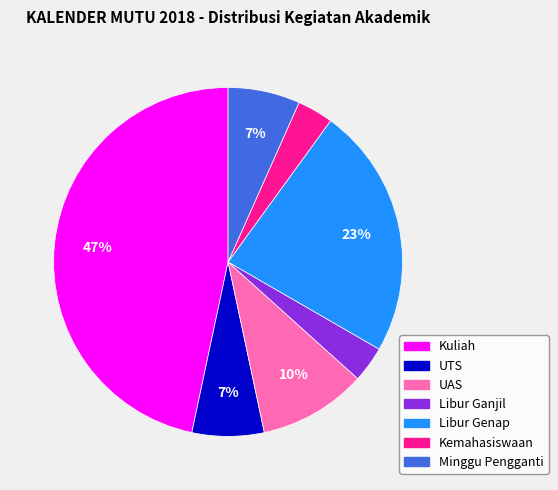

Which slice is the largest?

Kuliah